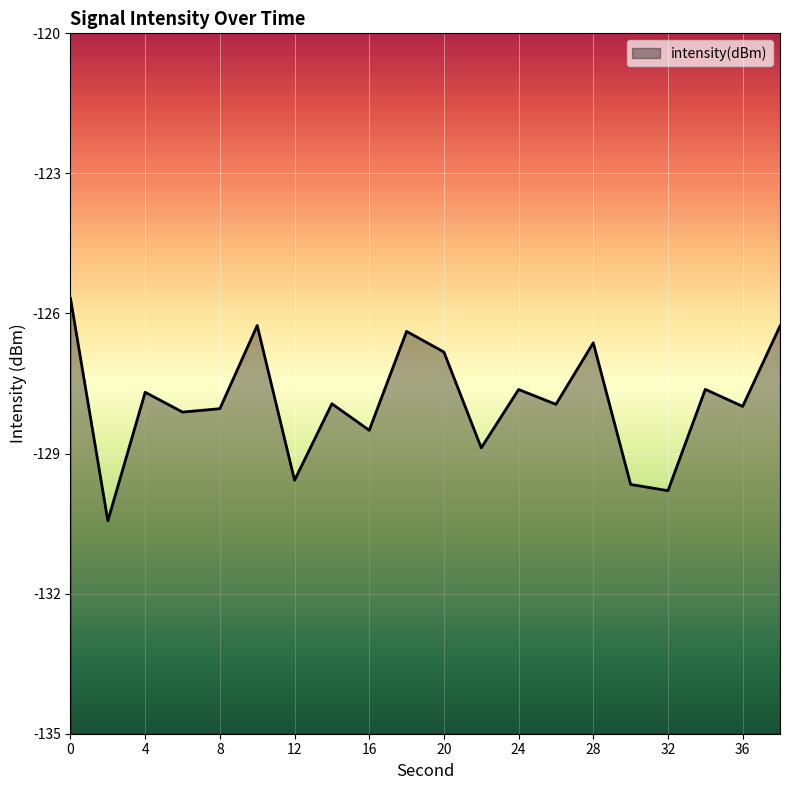

Reading left to right, extract all data points from this chart.

-125.7	-130.4	-127.7	-128.1	-128.0	-126.3	-129.6	-127.9	-128.5	-126.4	-126.8	-128.9	-127.6	-127.9	-126.6	-129.7	-129.8	-127.6	-128.0	-126.3